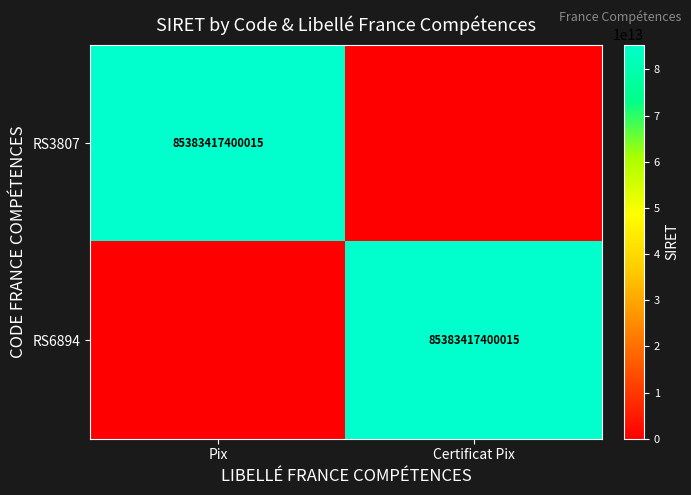

The value of RS6894 at Certificat Pix is 41421867529352. True or false?

False